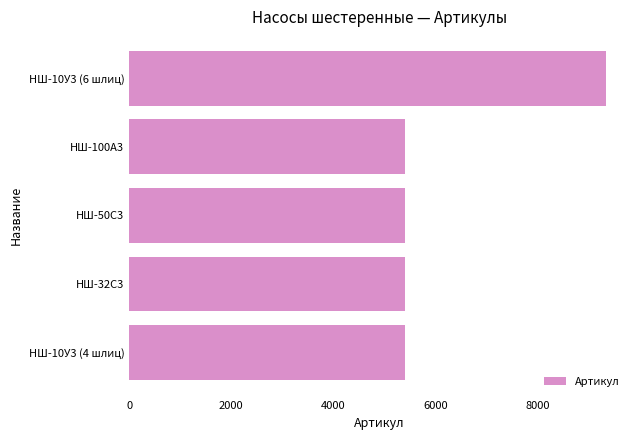

Where is the data nearest to the value 7371?

НШ-100А3